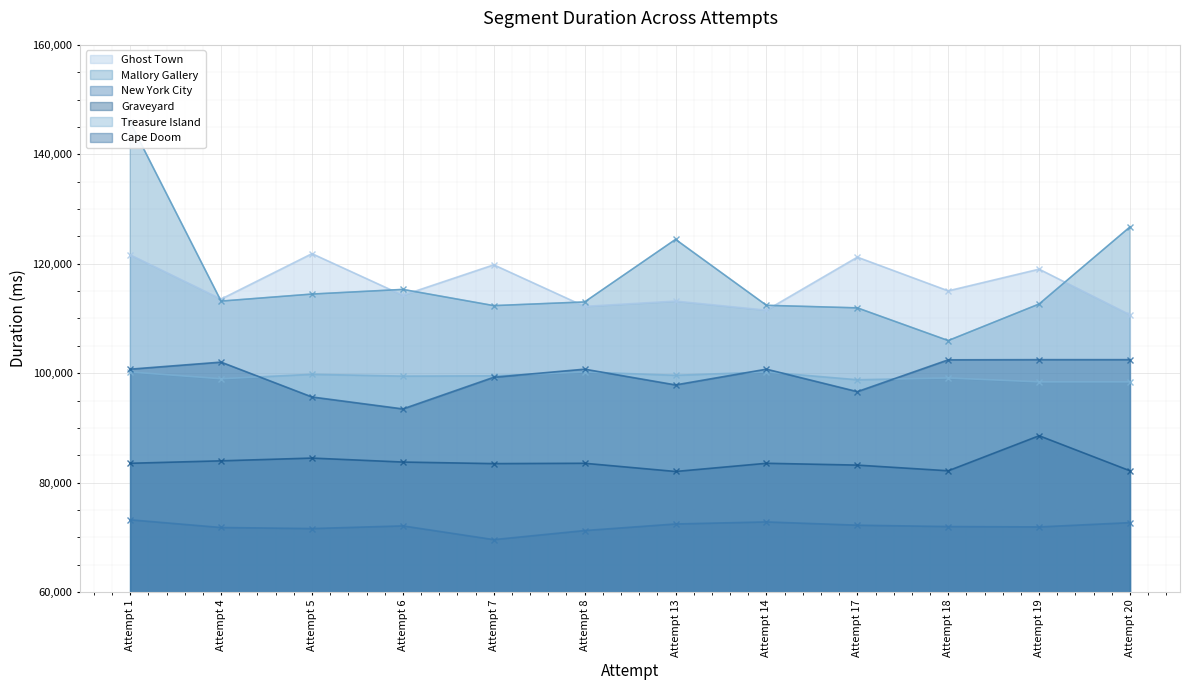

True or false: Mallory Gallery and Treasure Island intersect in this chart.

False